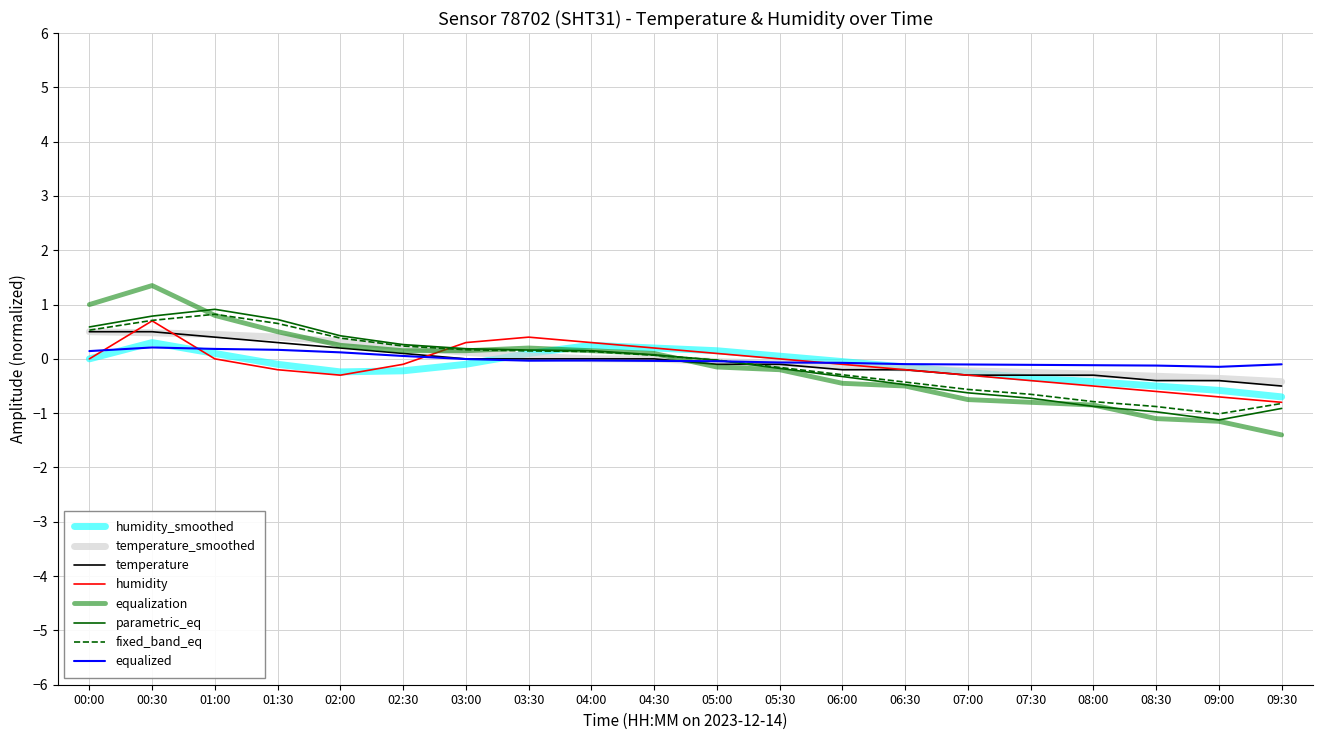

At how many categories does at least one series exceed 0?

12